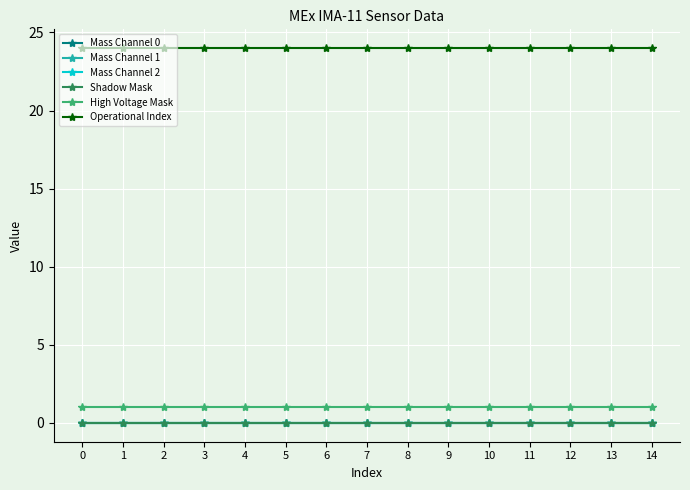

True or false: Shadow Mask and Mass Channel 0 intersect in this chart.

False